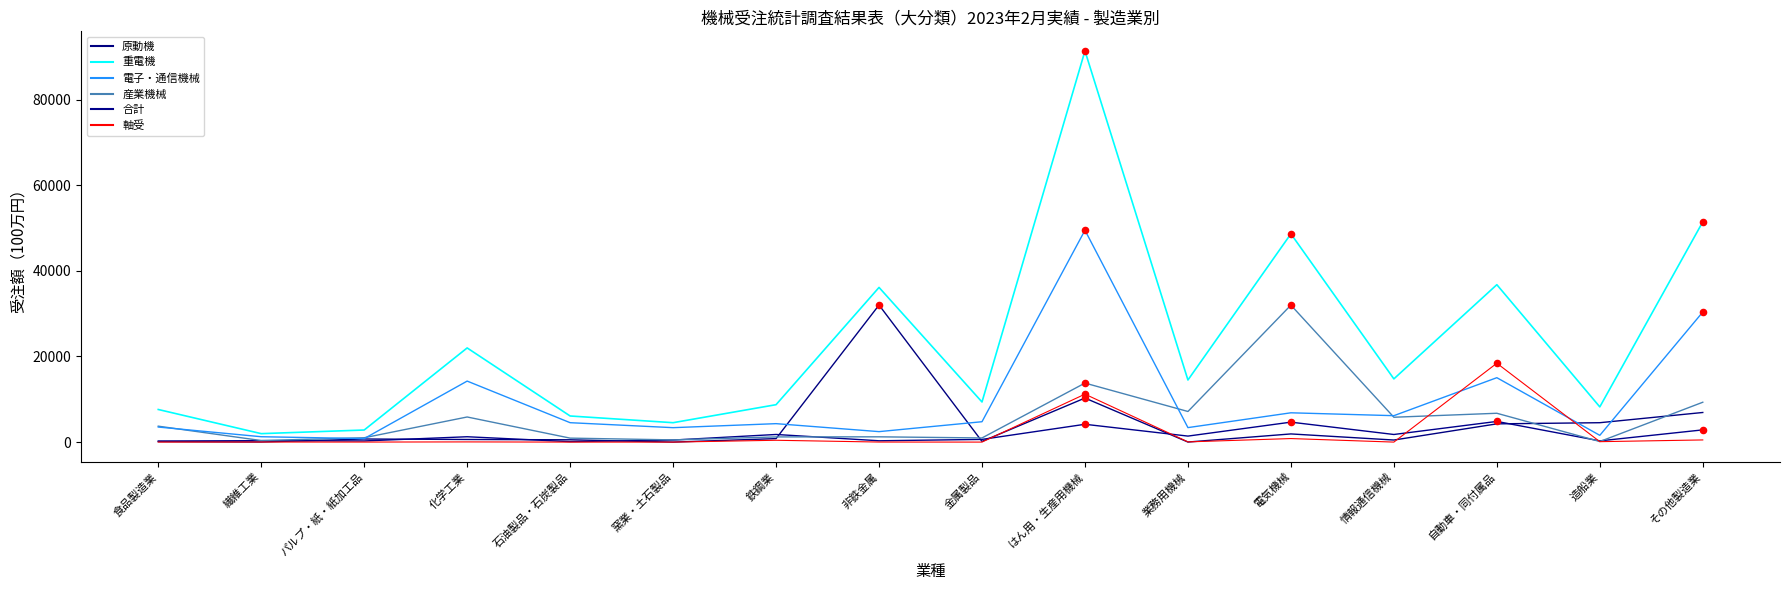

What is the total value across all series at 繊維工業?

3965